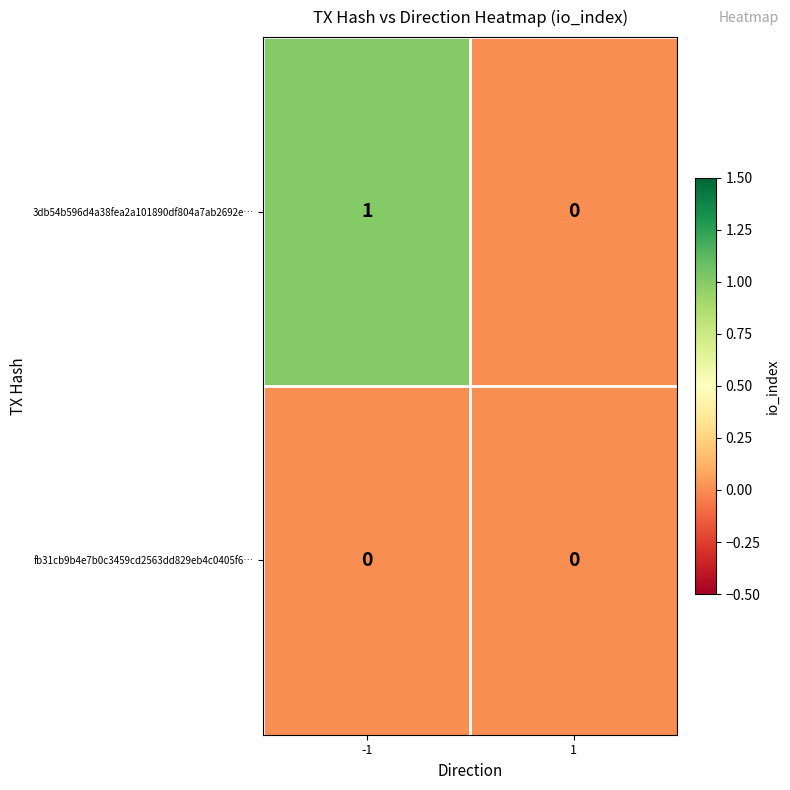

The 3db54b596d4a38fea2a101890df804a7ab2692e… series shows -1 at 1. True or false?

False